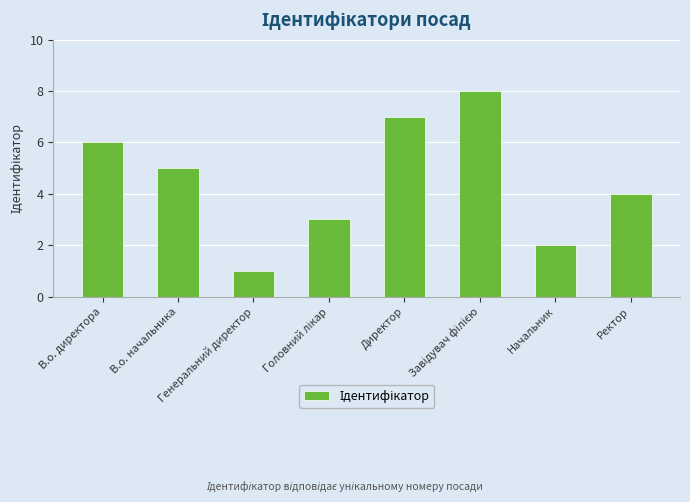

What is the change in value from В.о. директора to Начальник?

-4